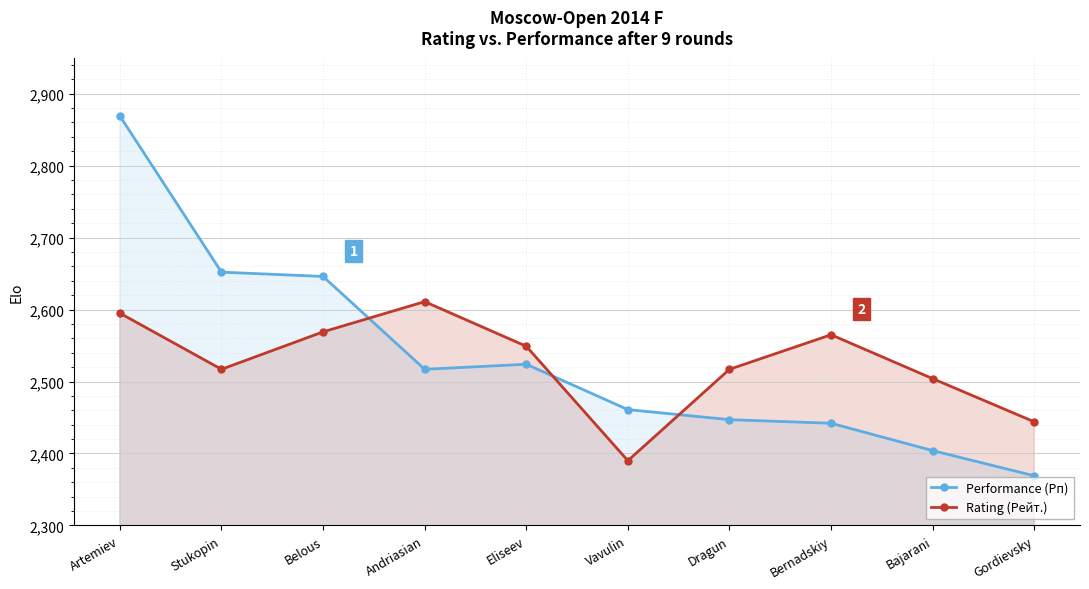

At how many categories does at least one series exceed 2552?

5